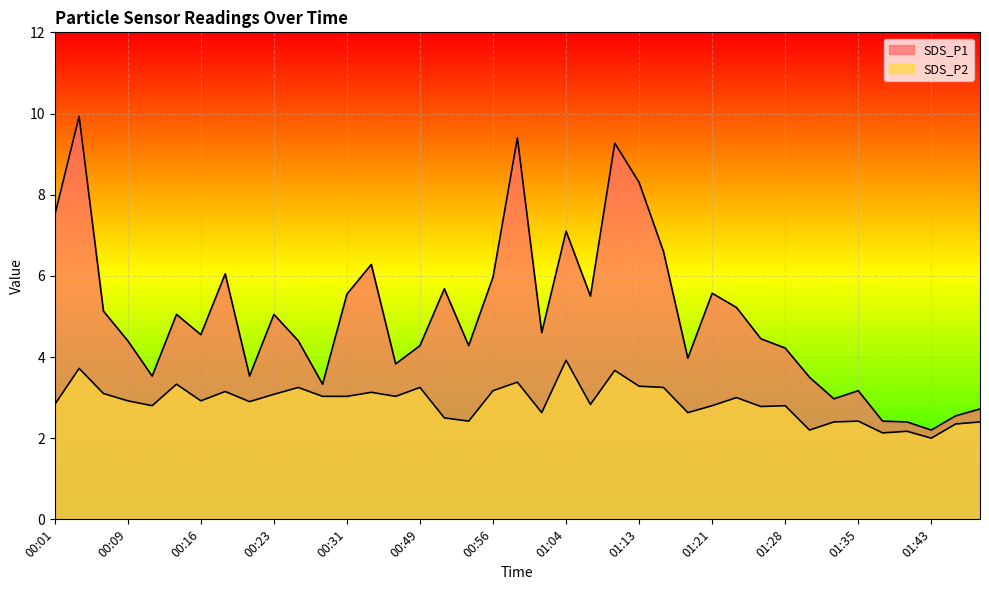

What is the sum of the SDS_P1 values at 01:38 and 01:40?

4.8